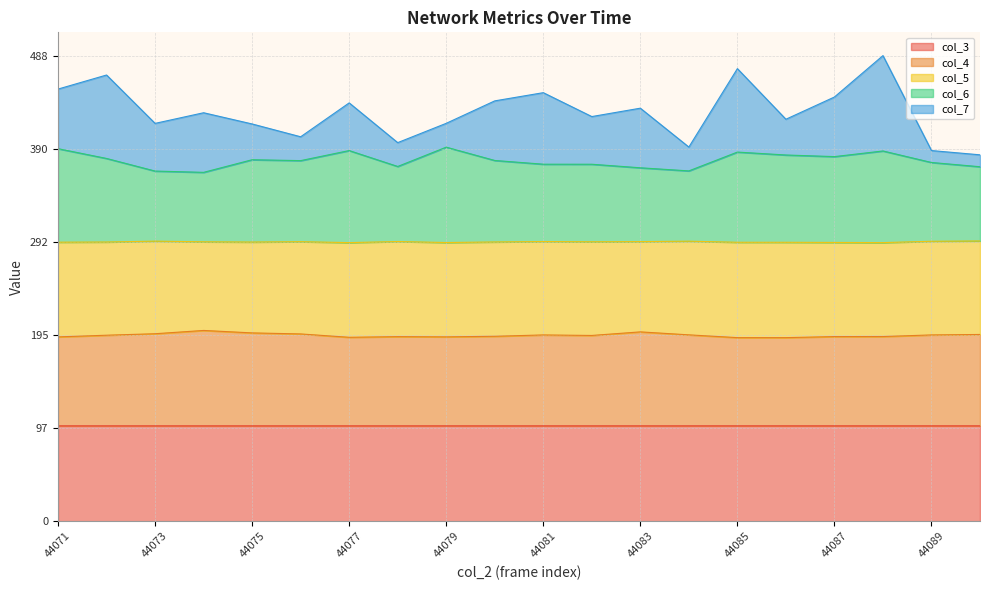

True or false: col_4 and col_3 intersect in this chart.

False